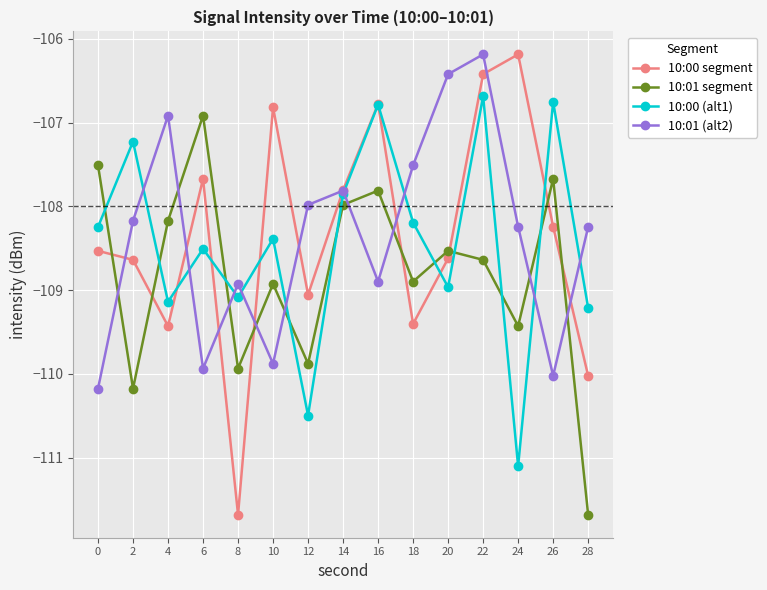

What is the value of the 10:01 segment point at the 4th from the left?

-106.9